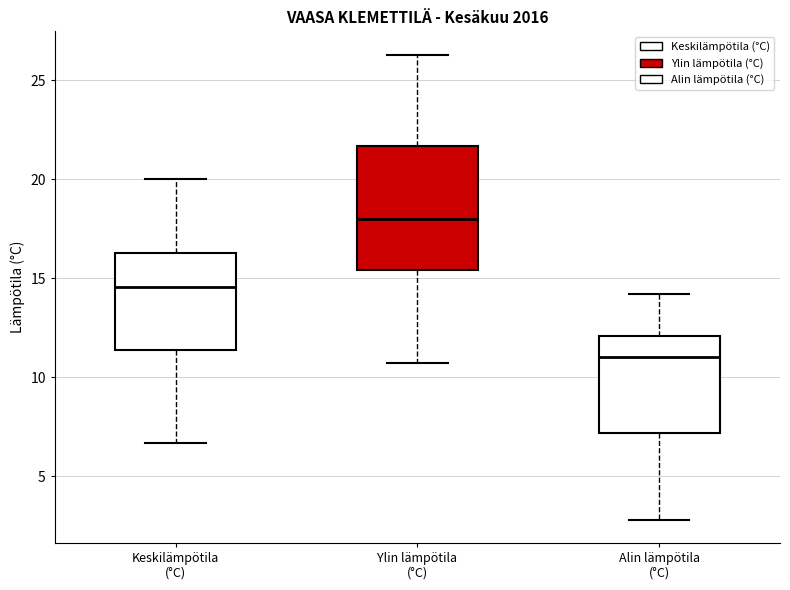

Reading left to right, transcribe this box plot: for each box, give where its median line is, the range the box spans, and where its two whiskers end, as read against the y-axis. The values are not printed on the chart, so give them approximately, as read against the axis.

Keskilämpötila (°C): median 14.5, box 11.5 to 16.5, whiskers 6.5 to 20.0
Ylin lämpötila (°C): median 18.0, box 15.5 to 21.5, whiskers 10.5 to 26.5
Alin lämpötila (°C): median 11.0, box 7.0 to 12.0, whiskers 3.0 to 14.0